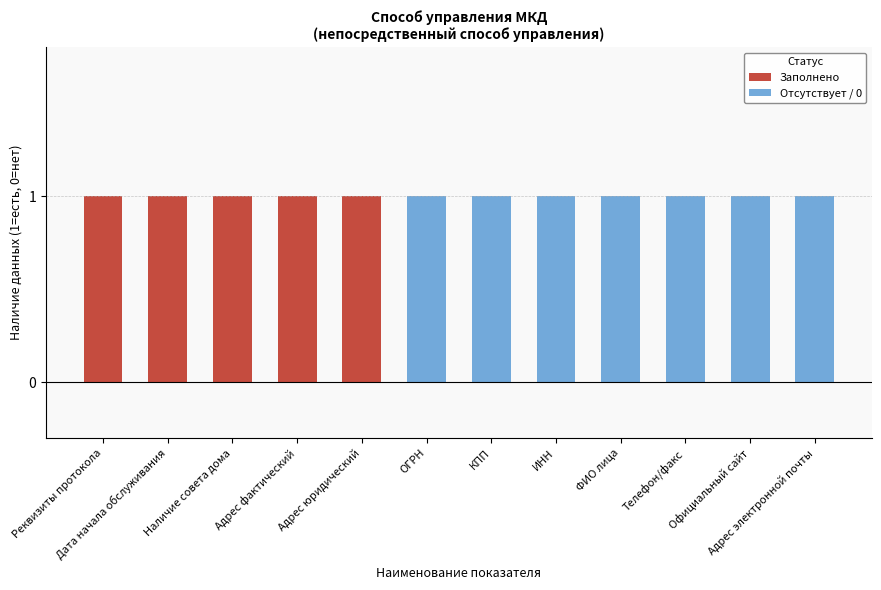

True or false: Заполнено has a value of 1 at Адрес фактический.

True